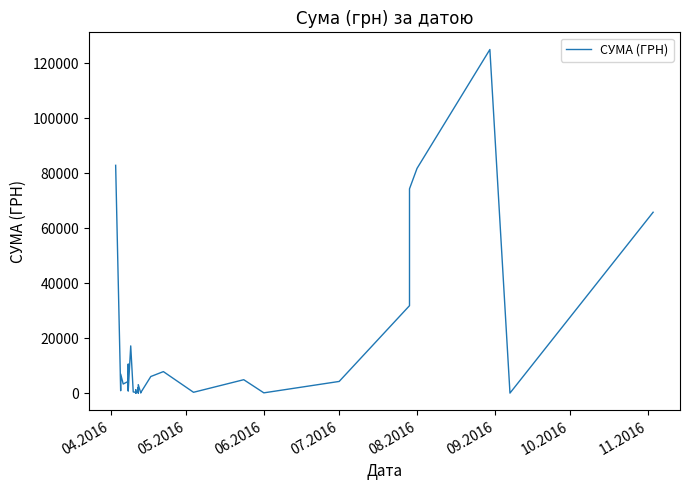

How many lines are shown in the chart?

1